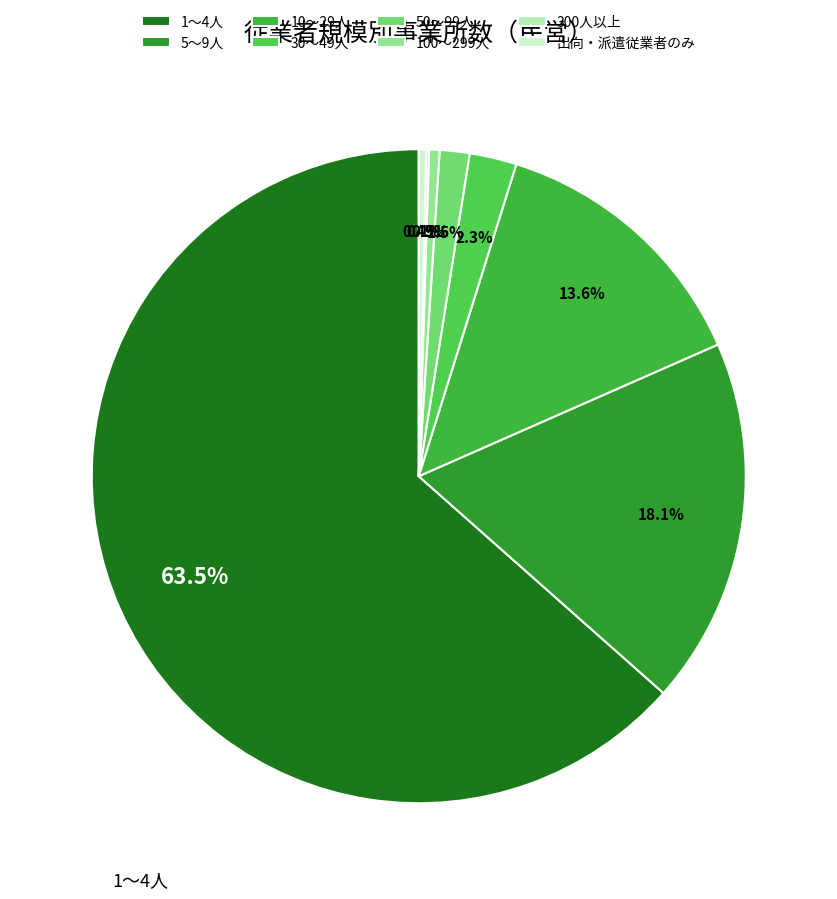

Count the number of slices in the pie.

8